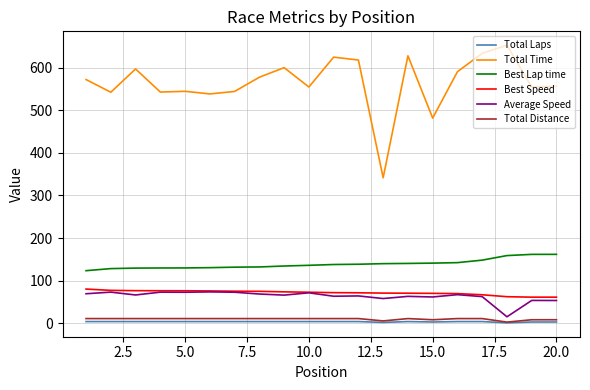

True or false: Best Lap time and Total Time cross at least once.

False